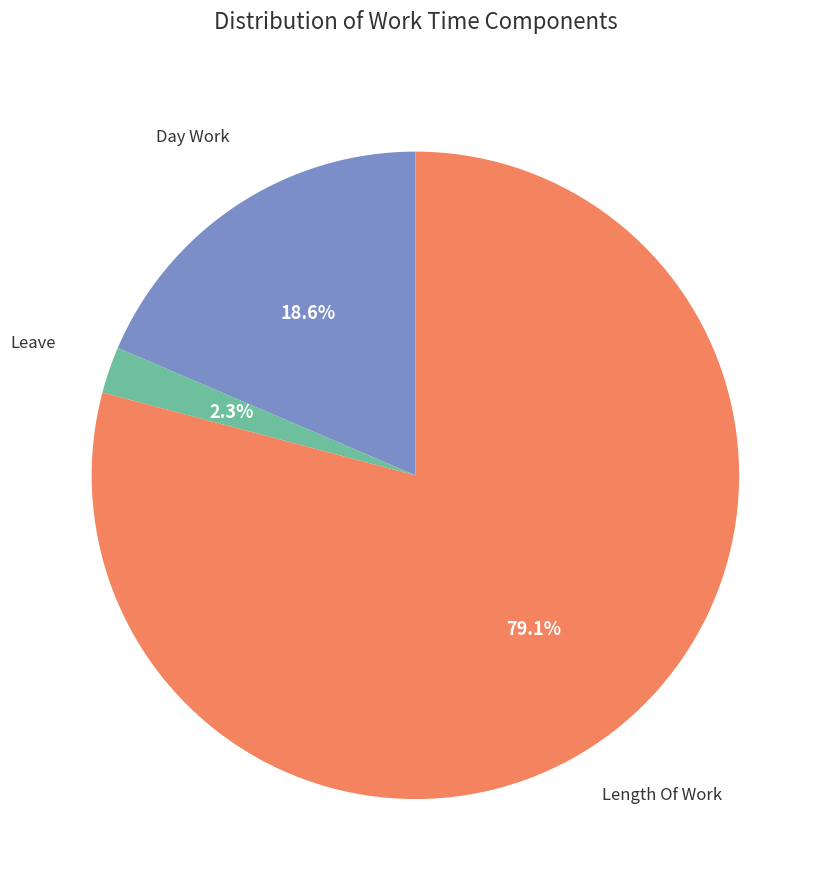

Is there a majority slice in this chart?

Yes